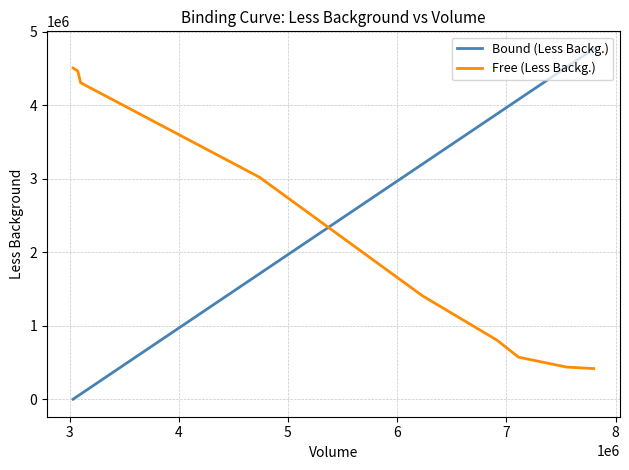

Which series has the largest total across all categories?

Free (Less Backg.)